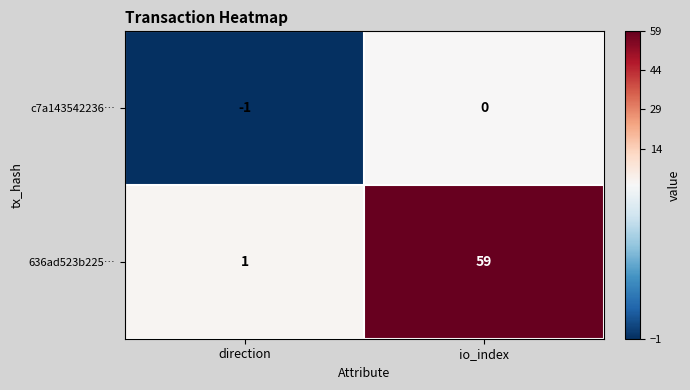

Rank the series by their average value, from lowest to highest.

c7a143542236…, 636ad523b225…